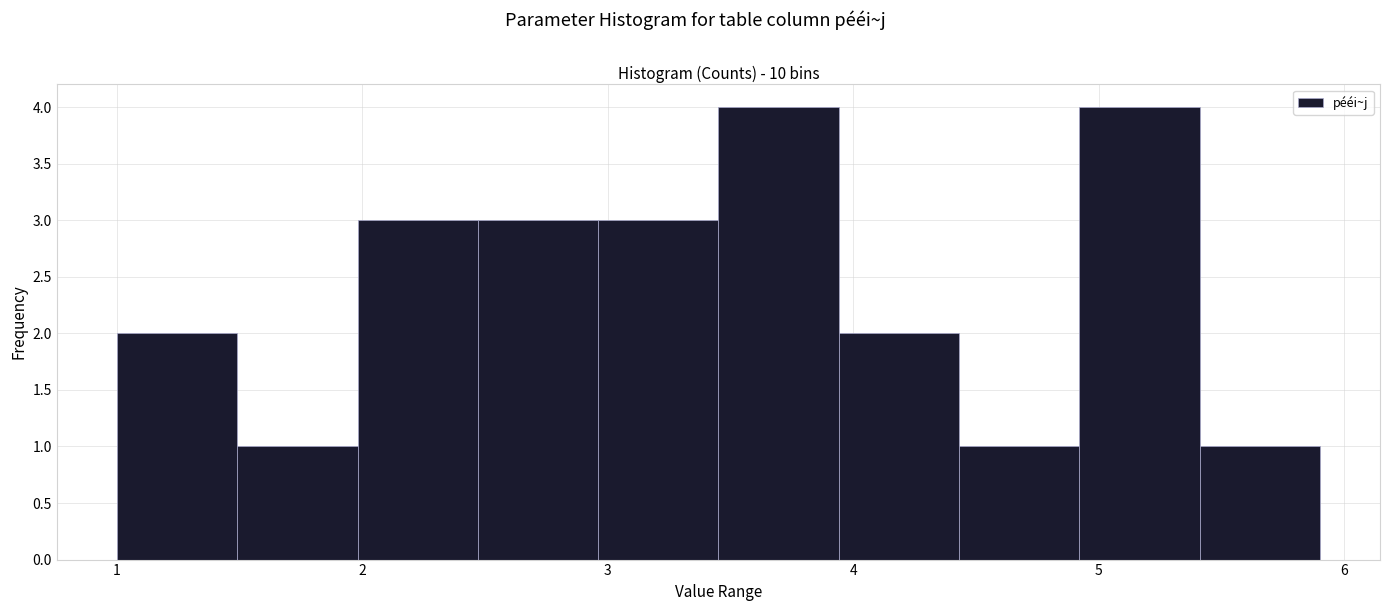

Reading left to right, list every bar in this chart as the range it spans on the x-axis followed by its height. Neither the bar edges nor the heights are printed on the chart, so give them approximately, as read against the axes.

1.00 to 1.49: 2
1.49 to 1.98: 1
1.98 to 2.47: 3
2.47 to 2.96: 3
2.96 to 3.45: 3
3.45 to 3.94: 4
3.94 to 4.43: 2
4.43 to 4.92: 1
4.92 to 5.41: 4
5.41 to 5.90: 1